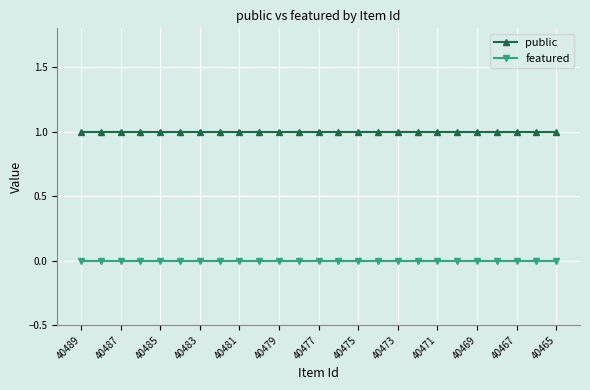

What is the value of the public point at the 23rd from the left?

1